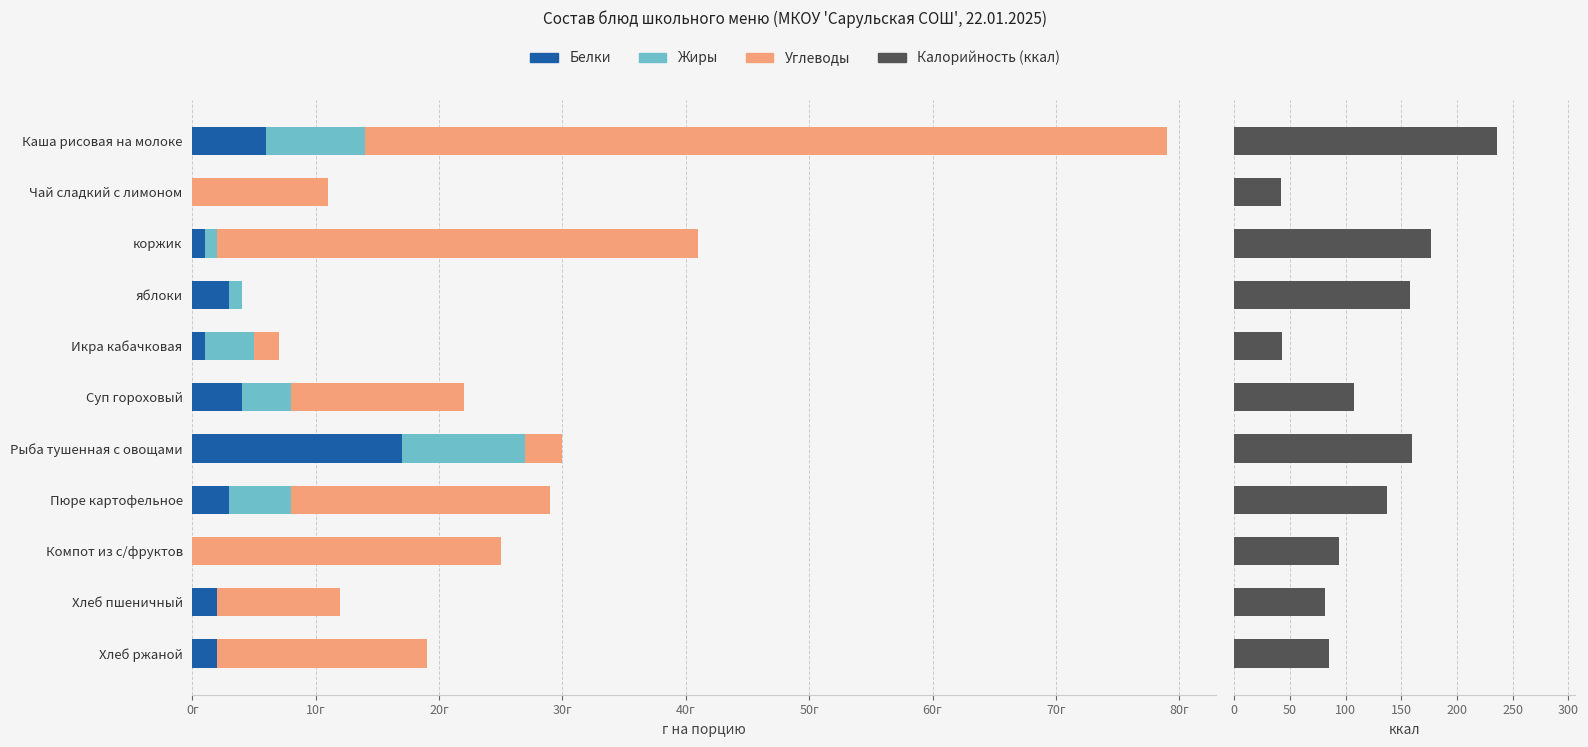

True or false: Белки has a value of 17.0 at Рыба тушенная с овощами.

True